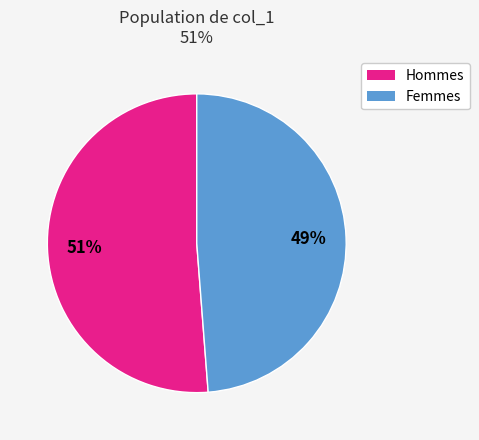

Does any single category account for the majority?

Yes